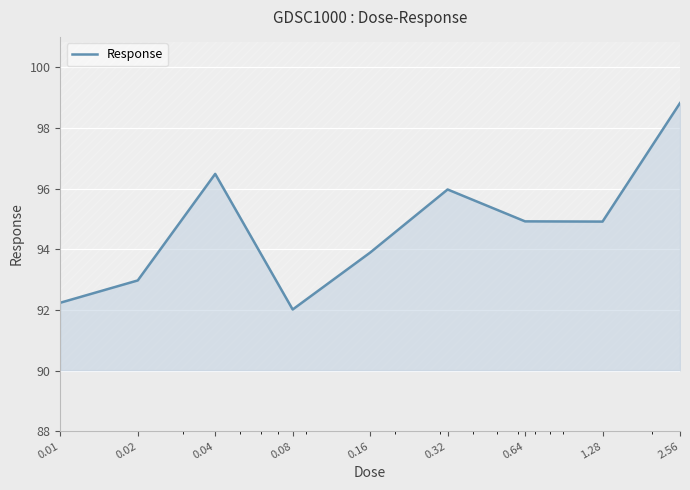

At which category does the chart reach its peak across all series?

2.56